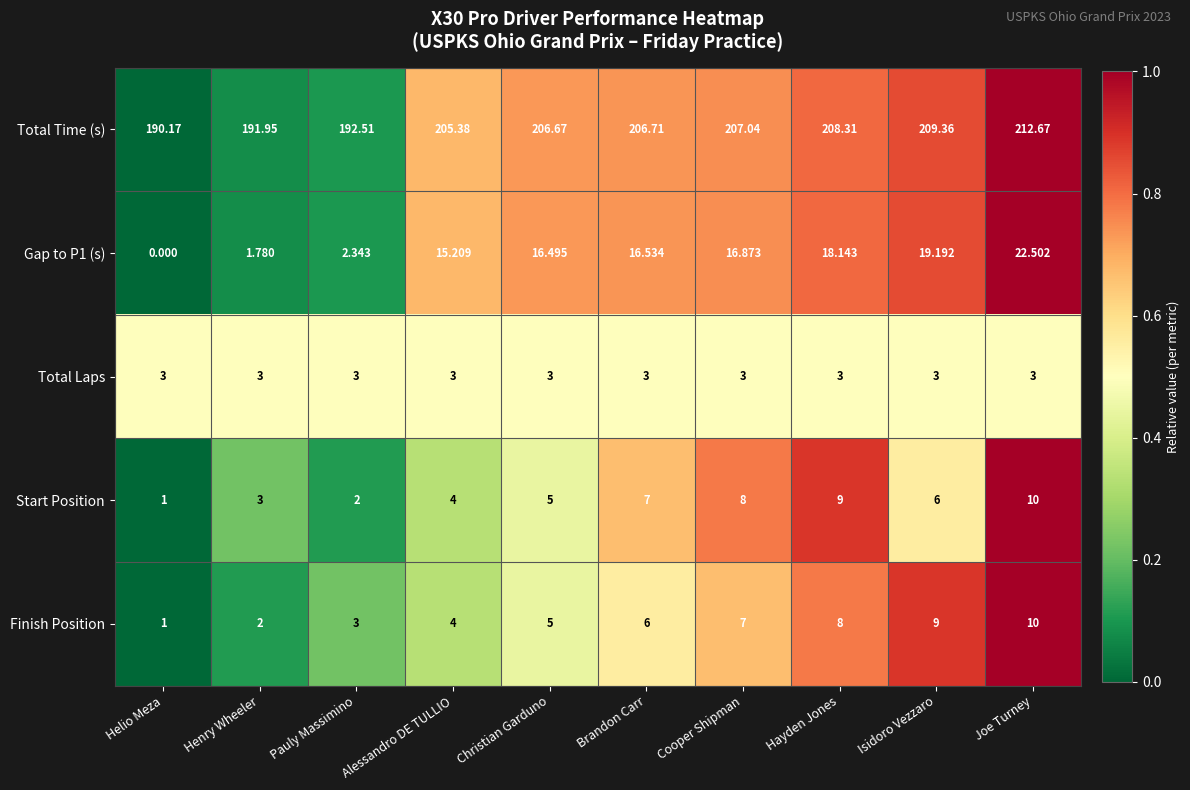

What is the total value across all series at Isidoro Vezzaro?

246.6